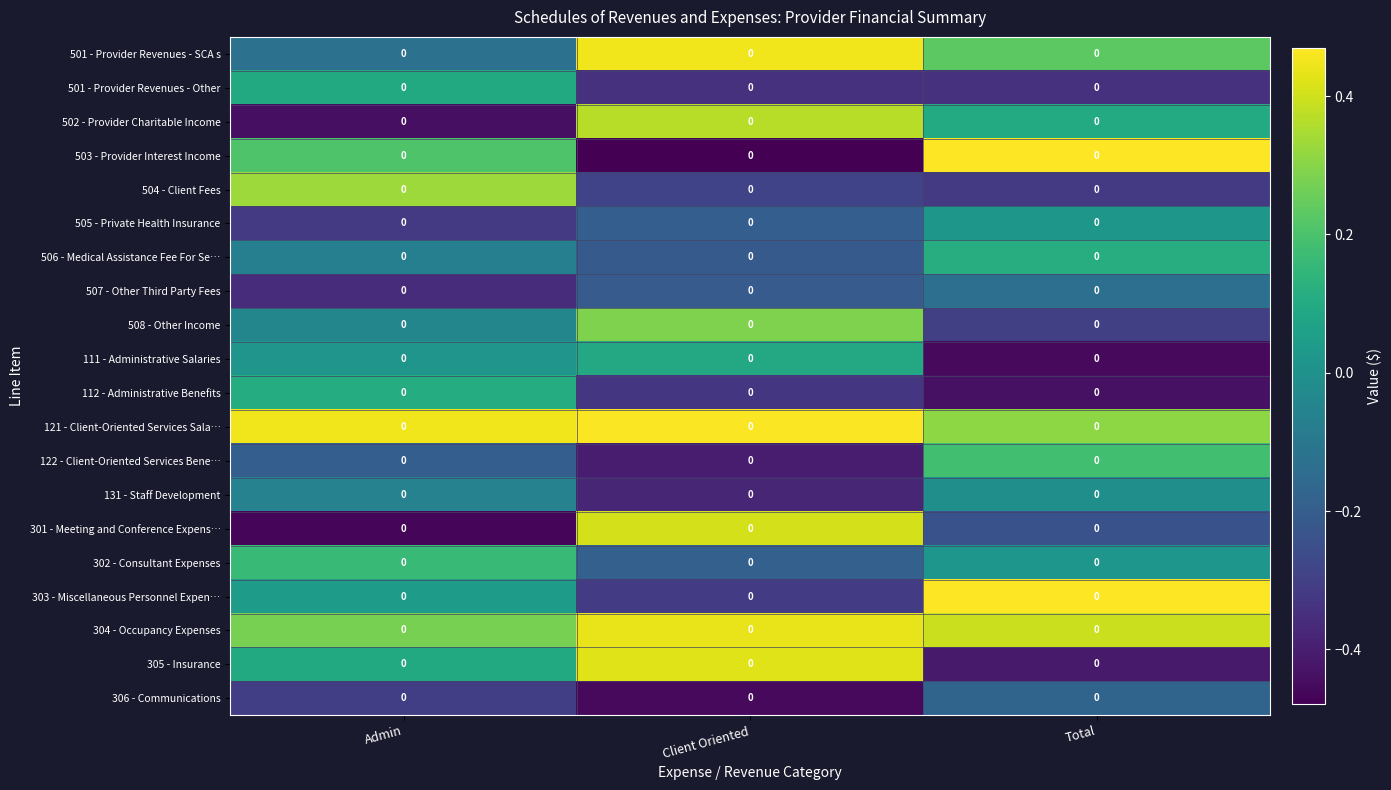

List the series in order of their peak value, highest first.

503 - Provider Interest Income, 303 - Miscellaneous Personnel Expen…, 121 - Client-Oriented Services Sala…, 501 - Provider Revenues - SCA s, 304 - Occupancy Expenses, 305 - Insurance, 301 - Meeting and Conference Expens…, 502 - Provider Charitable Income, 504 - Client Fees, 508 - Other Income, 122 - Client-Oriented Services Bene…, 302 - Consultant Expenses, 506 - Medical Assistance Fee For Se…, 112 - Administrative Benefits, 501 - Provider Revenues - Other, 111 - Administrative Salaries, 505 - Private Health Insurance, 131 - Staff Development, 507 - Other Third Party Fees, 306 - Communications